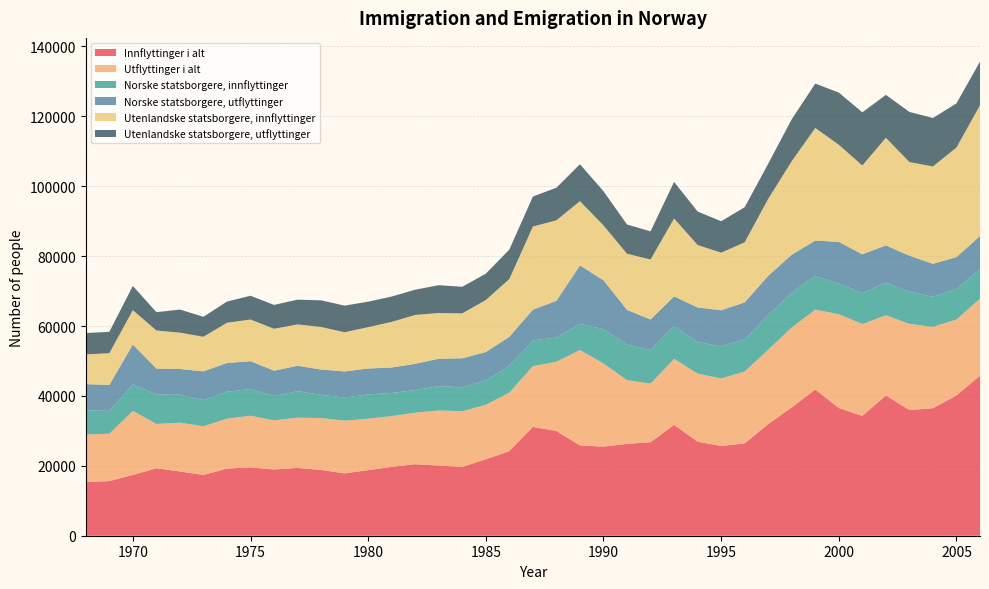

Reading left to right, list all the values displayed in this chart.

Innflyttinger i alt: 1968=15350	1969=15641	1970=17383	1971=19297	1972=18388	1973=17383	1974=19209	1975=19551	1976=18955	1977=19403	1978=18825	1979=17831	1980=18776	1981=19698	1982=20468	1983=20063	1984=19688	1985=21858	1986=24196	1987=31149	1988=29964	1989=25847	1990=25494	1991=26283	1992=26743	1993=31711	1994=26911	1995=25678	1996=26407	1997=31957	1998=36704	1999=41841	2000=36542	2001=34264	2002=40122	2003=35957	2004=36482	2005=40148	2006=45776
Utflyttinger i alt: 1968=13644	1969=13526	1970=18352	1971=12682	1972=13965	1973=13939	1974=14287	1975=14782	1976=14066	1977=14369	1978=14851	1979=15085	1980=14705	1981=14522	1982=14728	1983=15778	1984=15927	1985=15630	1986=16745	1987=17380	1988=19821	1989=27300	1990=23784	1991=18238	1992=16801	1993=18903	1994=19475	1995=19312	1996=20590	1997=21257	1998=22881	1999=22842	2000=26854	2001=26309	2002=22948	2003=24672	2004=23271	2005=21709	2006=22053
Norske statsborgere, innflyttinger: 1968=6848	1969=6549	1970=7558	1971=8402	1972=7985	1973=7490	1974=7691	1975=7631	1976=6946	1977=7574	1978=6642	1979=6618	1980=6943	1981=6637	1982=6478	1983=6973	1984=6851	1985=6952	1986=7662	1987=7356	1988=6923	1989=7463	1990=9800	1991=10209	1992=9581	1993=9416	1994=9044	1995=9196	1996=9211	1997=9931	1998=9957	1999=9611	2000=8757	2001=8852	2002=9334	2003=9170	2004=8618	2005=8793	2006=8351
Norske statsborgere, utflyttinger: 1968=7532	1969=7421	1970=11418	1971=7454	1972=7366	1973=8223	1974=8238	1975=7971	1976=7242	1977=7289	1978=7227	1979=7466	1980=7417	1981=7270	1982=7510	1983=7823	1984=8310	1985=8108	1986=8321	1987=8789	1988=10501	1989=16737	1990=14016	1991=9881	1992=8744	1993=8452	1994=9892	1995=10320	1996=10558	1997=11223	1998=10876	1999=10152	2000=11923	2001=11093	2002=10675	2003=10327	2004=9415	2005=9081	2006=9563
Utenlandske statsborgere, innflyttinger: 1968=8502	1969=9092	1970=9825	1971=10895	1972=10403	1973=9893	1974=11518	1975=11920	1976=12009	1977=11829	1978=12183	1979=11213	1980=11833	1981=13061	1982=13990	1983=13090	1984=12837	1985=14906	1986=16534	1987=23793	1988=23041	1989=18384	1990=15694	1991=16074	1992=17162	1993=22295	1994=17867	1995=16482	1996=17196	1997=22026	1998=26747	1999=32230	2000=27785	2001=25412	2002=30788	2003=26787	2004=27864	2005=31355	2006=37425
Utenlandske statsborgere, utflyttinger: 1968=6112	1969=6105	1970=6934	1971=5228	1972=6599	1973=5716	1974=6049	1975=6811	1976=6824	1977=7080	1978=7624	1979=7619	1980=7288	1981=7252	1982=7218	1983=7955	1984=7617	1985=7522	1986=8424	1987=8591	1988=9320	1989=10563	1990=9768	1991=8357	1992=8057	1993=10451	1994=9583	1995=8992	1996=10032	1997=10034	1998=12005	1999=12690	2000=14931	2001=15216	2002=12273	2003=14345	2004=13856	2005=12628	2006=12490